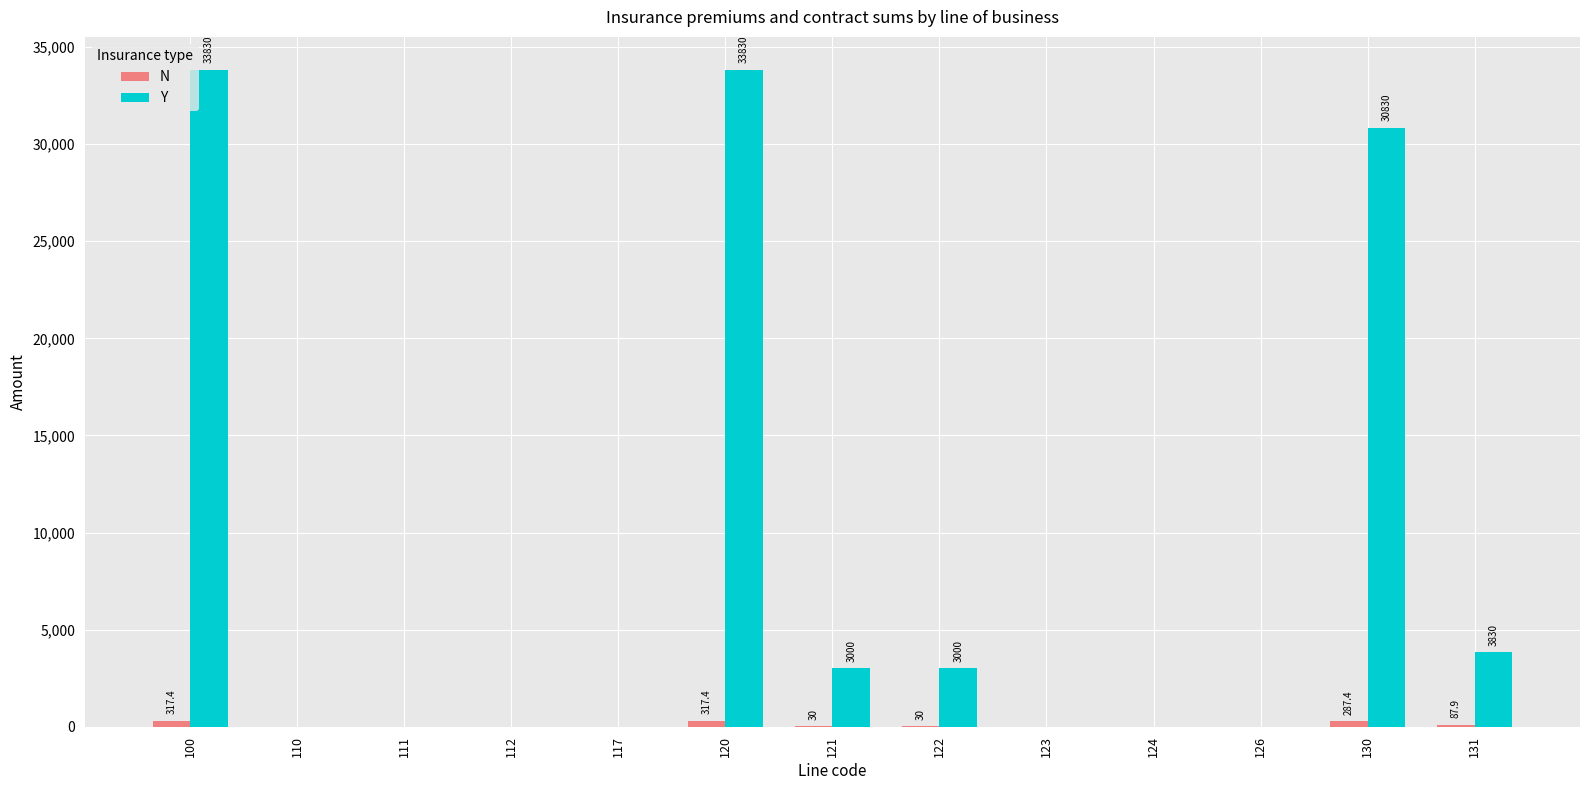

The value of Y at 111 is 0.0. True or false?

True